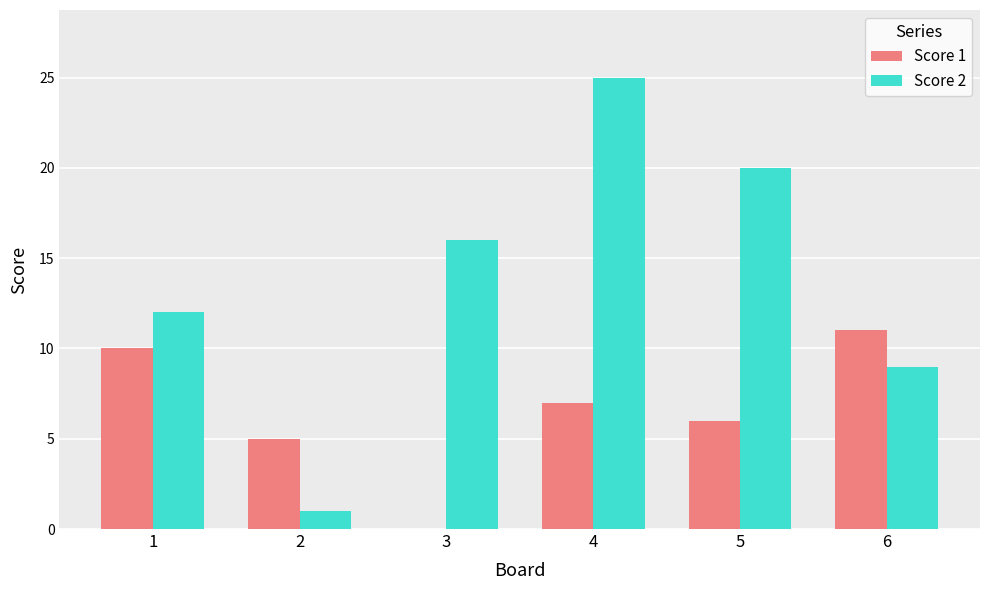

Which category has the highest value across all series?

4